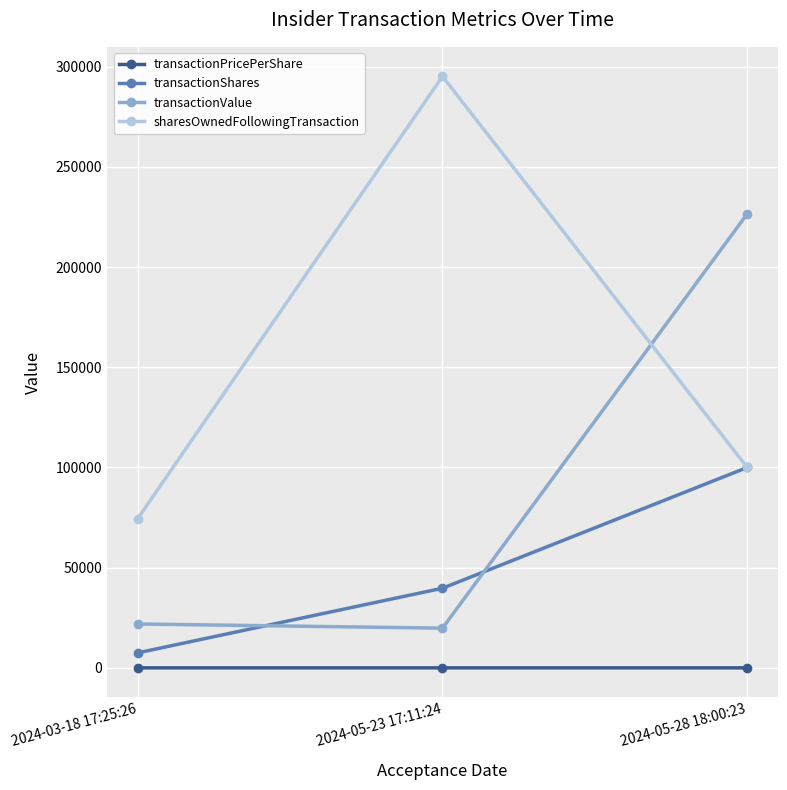

Is it true that sharesOwnedFollowingTransaction equals 148796.6 at 2024-05-28 18:00:23?

False